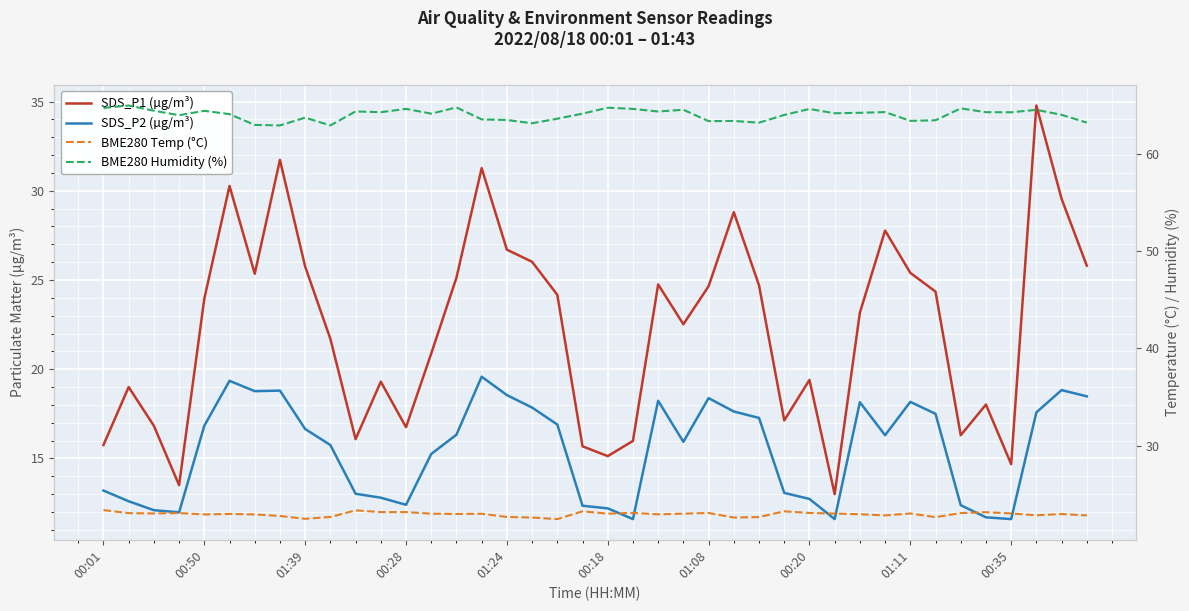

At how many categories does at least one series exceed 14?

40